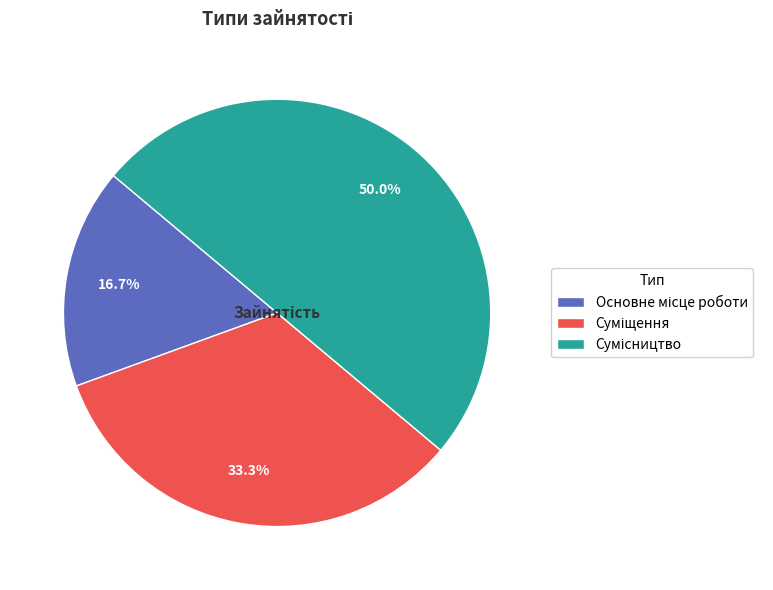

Rank the categories by value from lowest to highest.

Основне місце роботи, Суміщення, Сумісництво